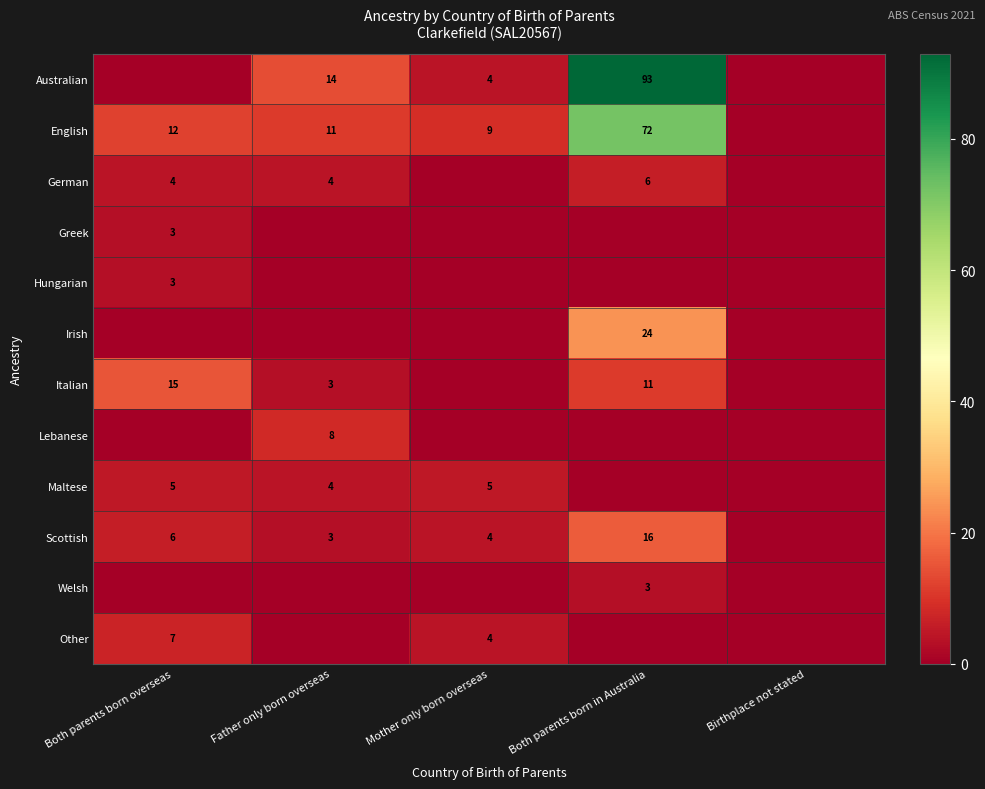

What is the sum of the Scottish values at Both parents born in Australia and Father only born overseas?

19